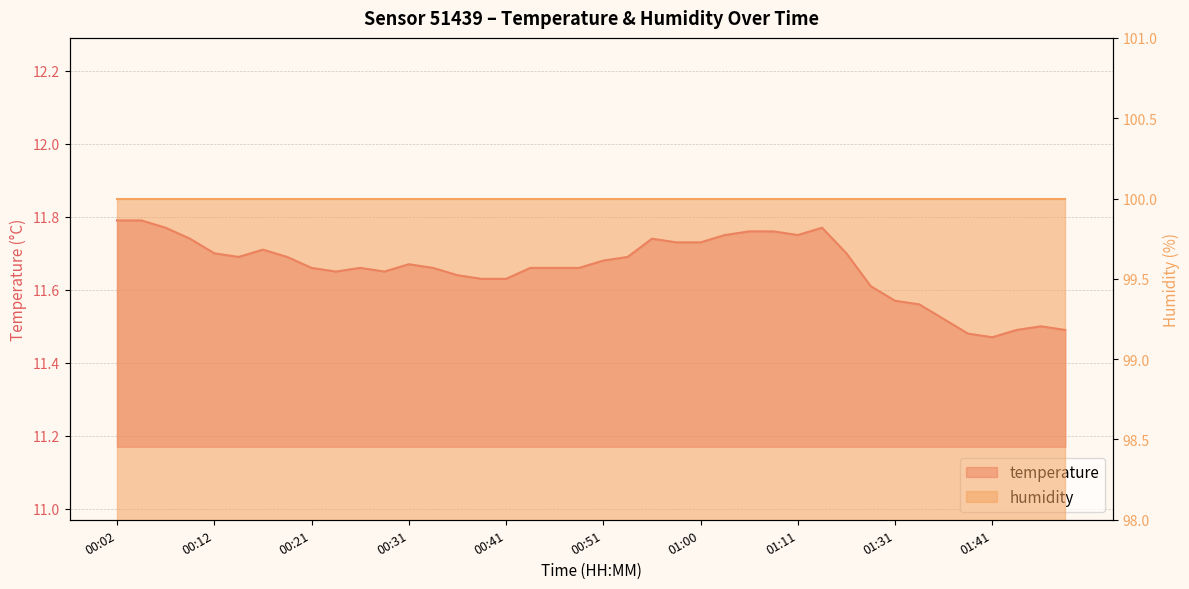

Where is the first local maximum?

00:16